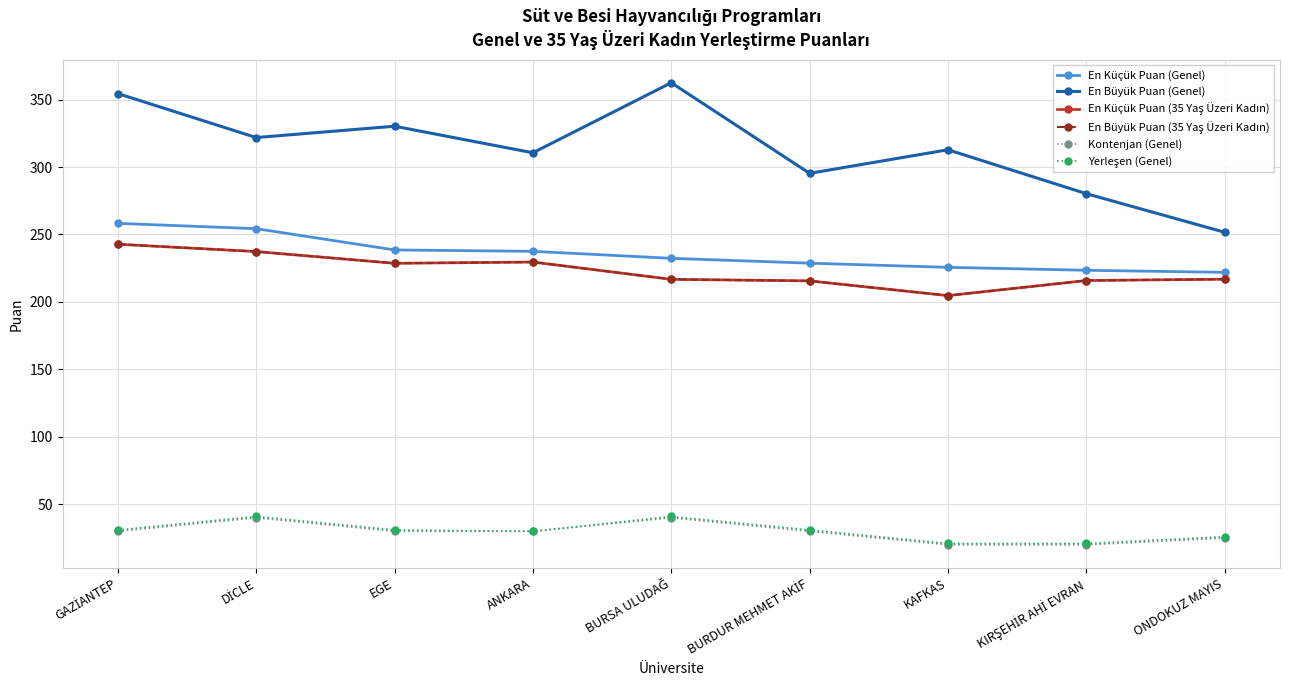

In En Küçük Puan (35 Yaş Üzeri Kadın), how many points are lower than both neighbors (excluding endpoints)?

2